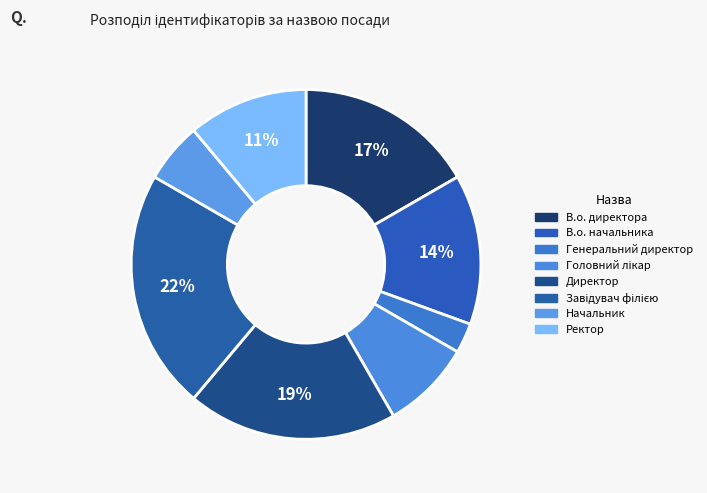

True or false: Головний лікар accounts for 15% of the total.

False